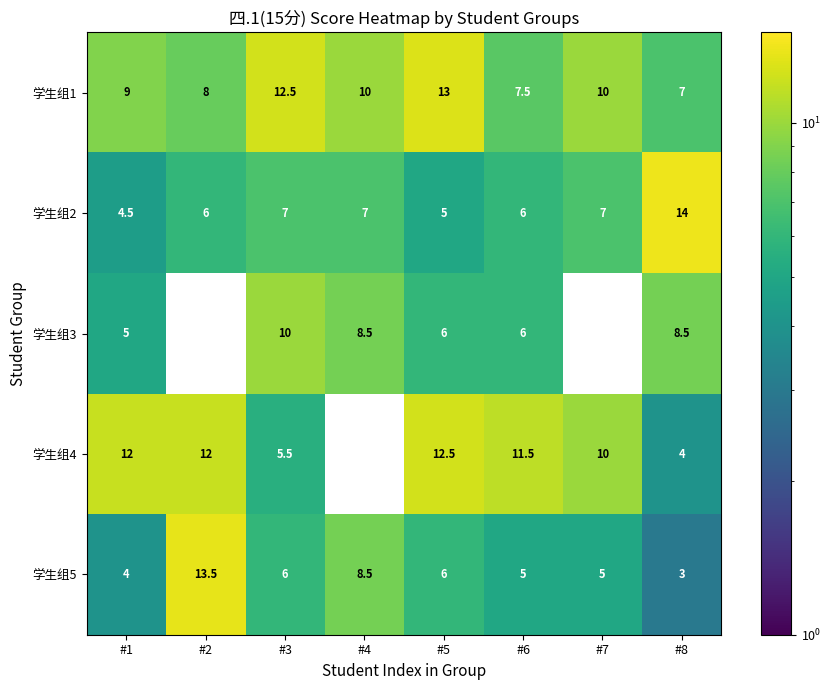

Rank the series by their maximum value, from lowest to highest.

学生组3, 学生组4, 学生组1, 学生组5, 学生组2